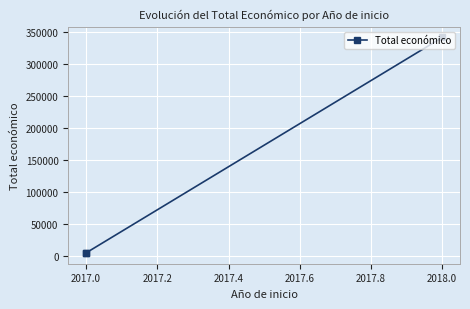

Is this an area chart (filled region under the line)?

No